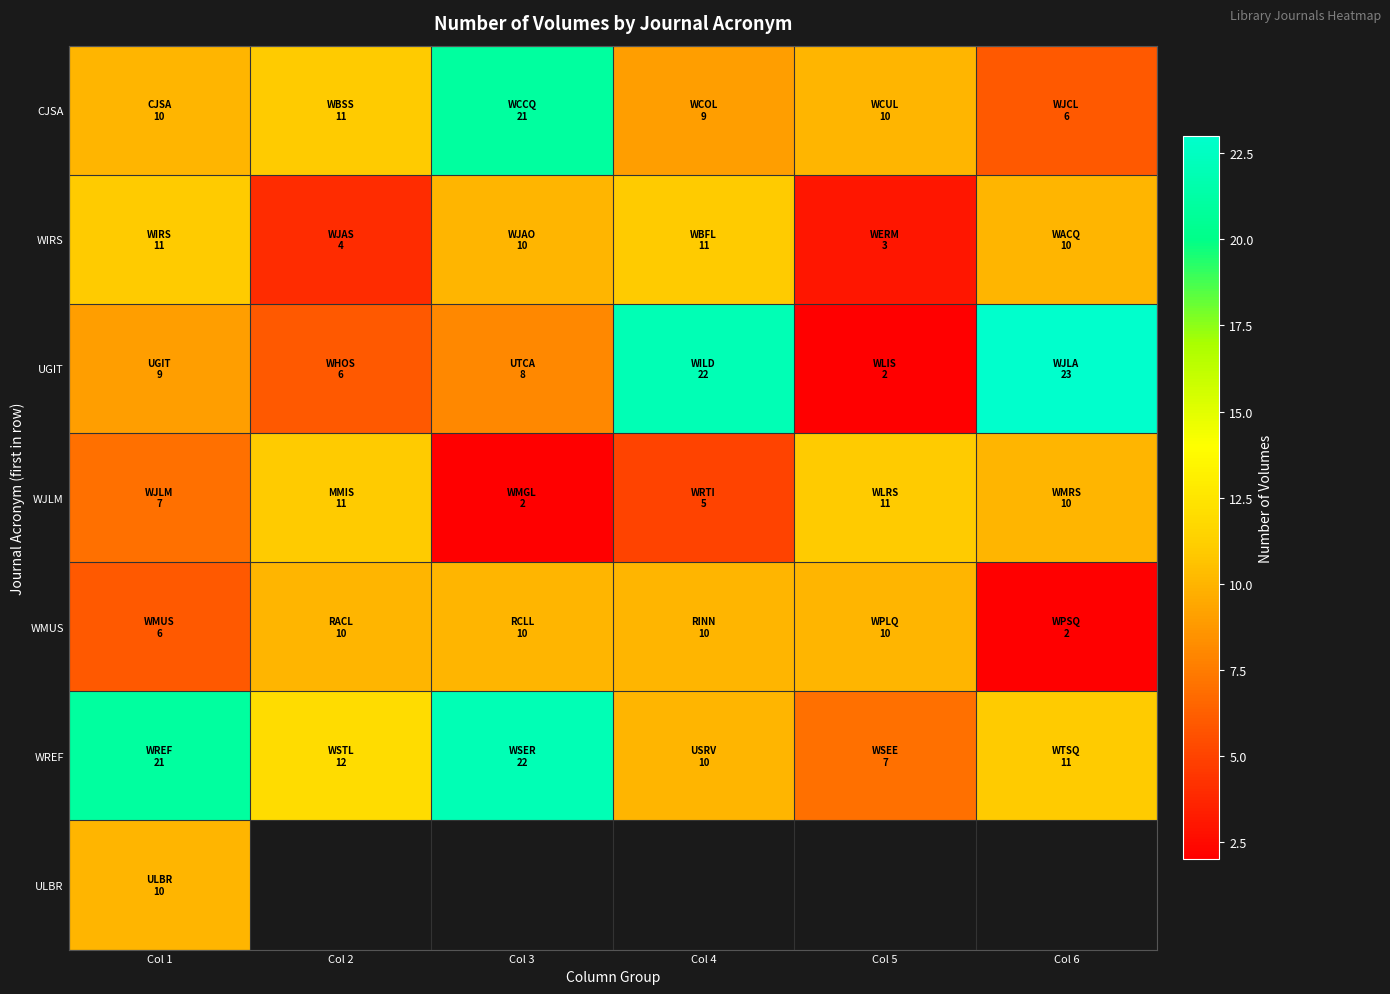

Where is WMUS nearest to the value 6?

Col 1